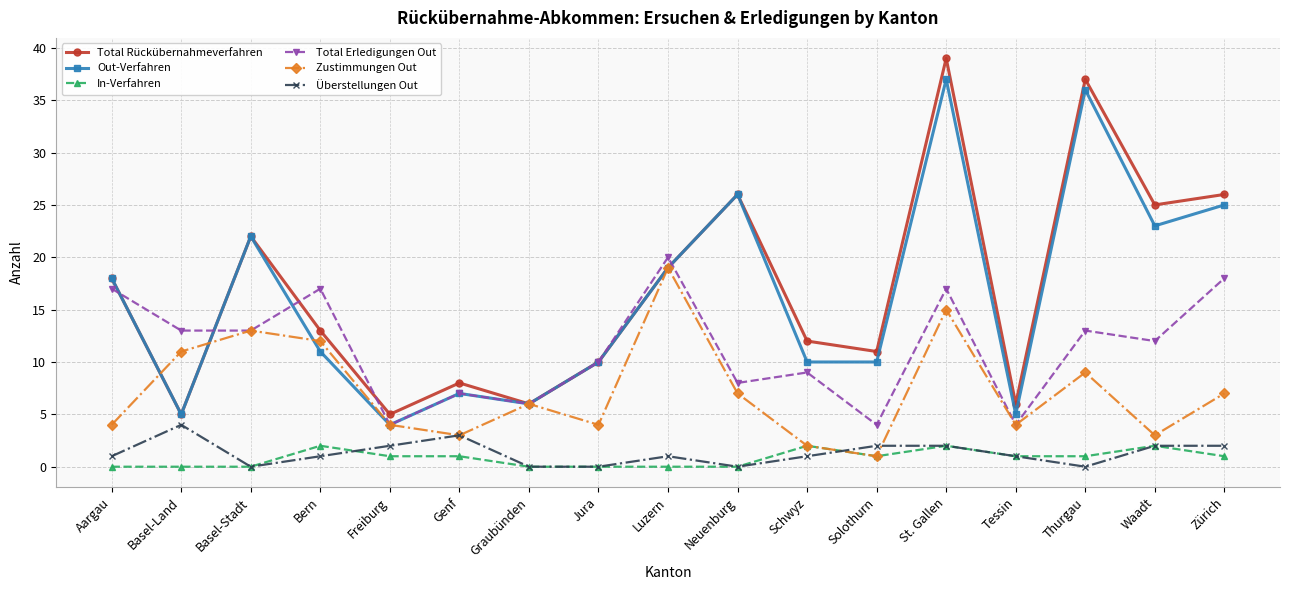

At which category does Überstellungen Out reach its first local peak?

Basel-Land